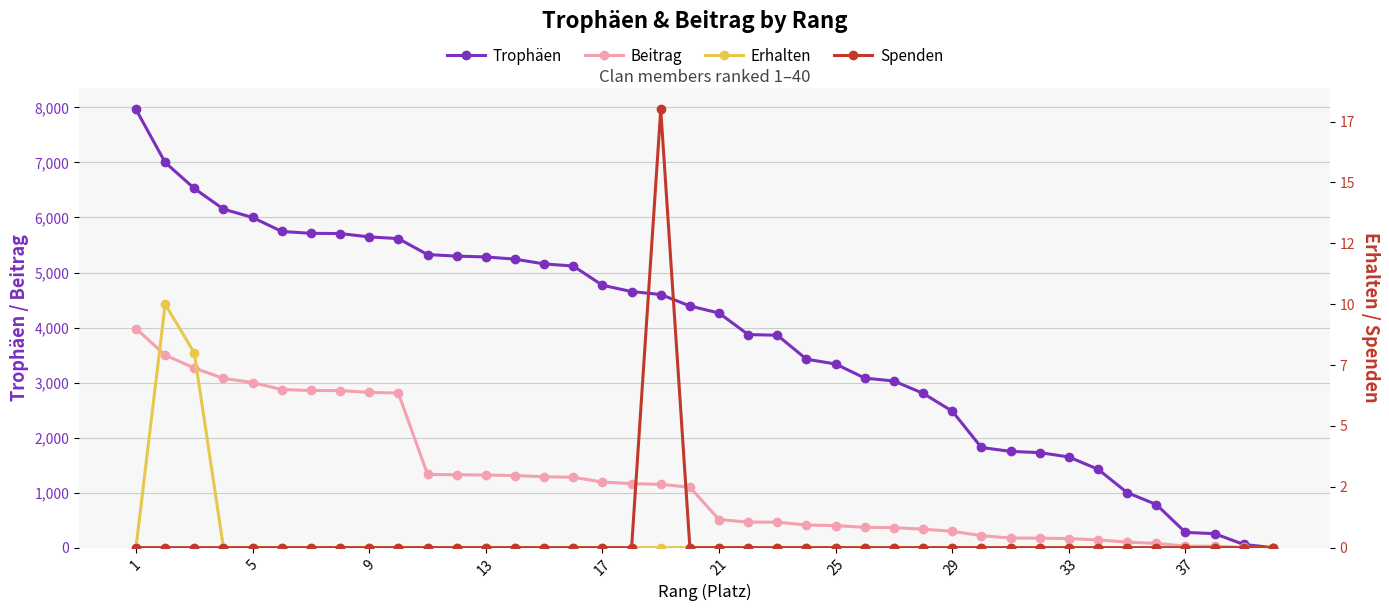

At 9, list the series in order from smallest to largest.

Spenden, Erhalten, Beitrag, Trophäen